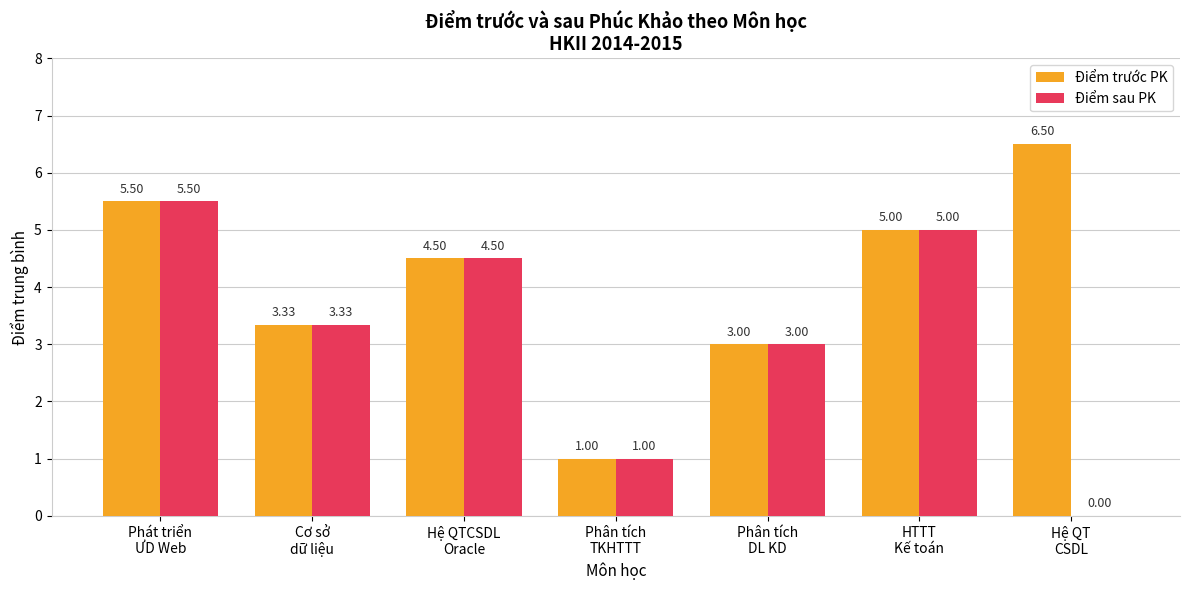

How many data points in Điểm trước PK are above 4?

4